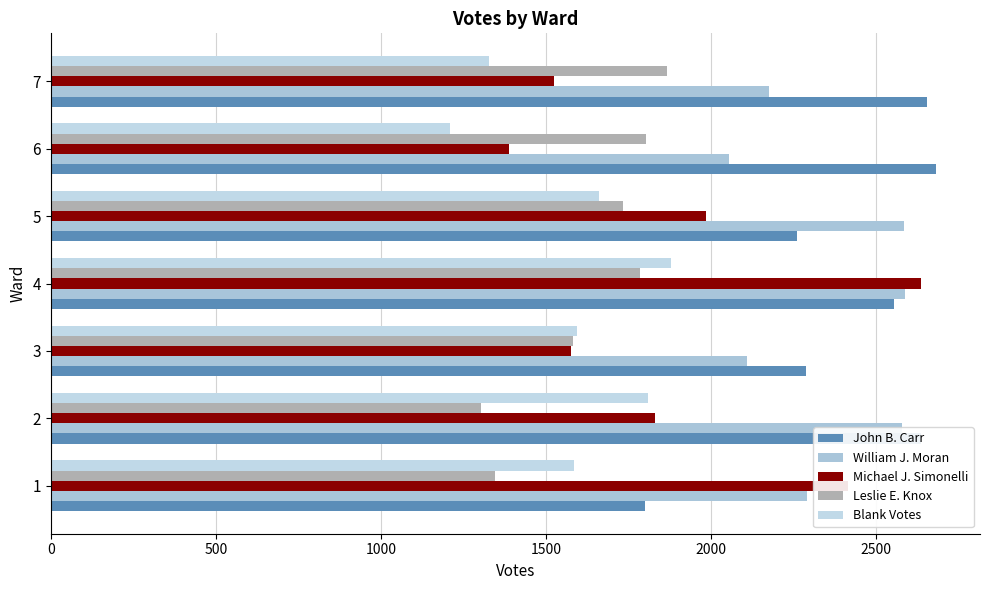

Which category has the highest value in the John B. Carr series?

6